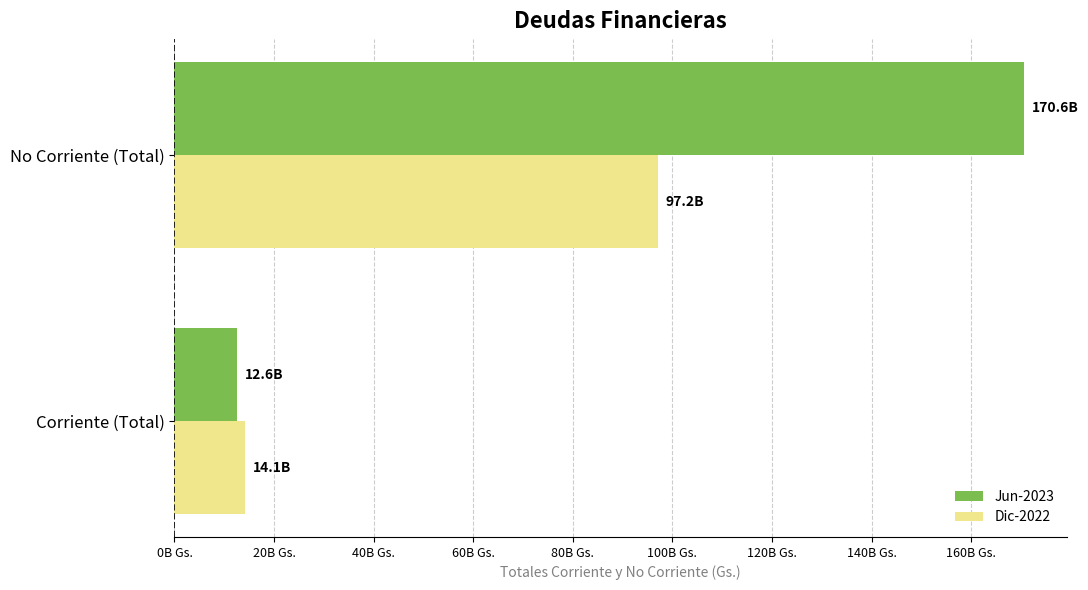

What are all the series names shown in the legend?

Jun-2023, Dic-2022